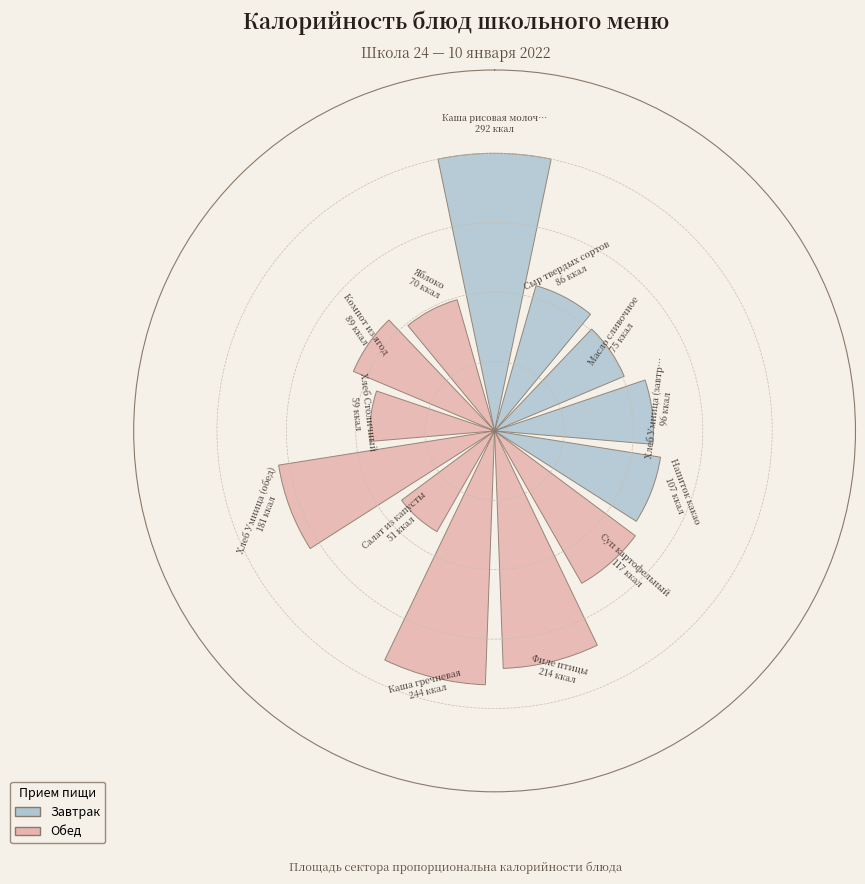

Rank the categories by value from highest to lowest.

Каша рисовая молочная, Каша гречневая, Филе птицы, Хлеб Умница (обед), Суп картофельный, Напиток какао, Хлеб Умница (завтрак), Компот из ягод, Сыр твердых сортов, Масло сливочное, Яблоко, Хлеб Столичный, Салат из капусты